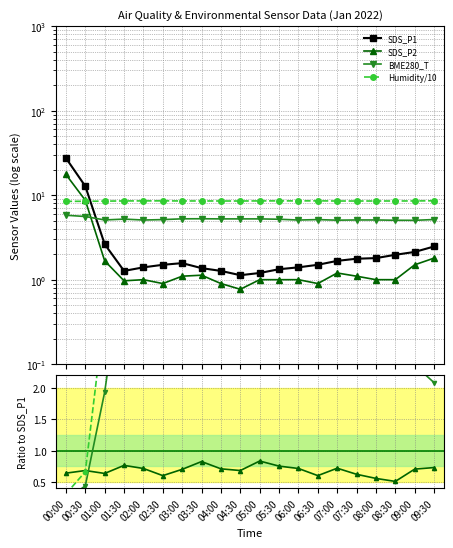

Which series changed the most between 00:00 and 05:30?

SDS_P1